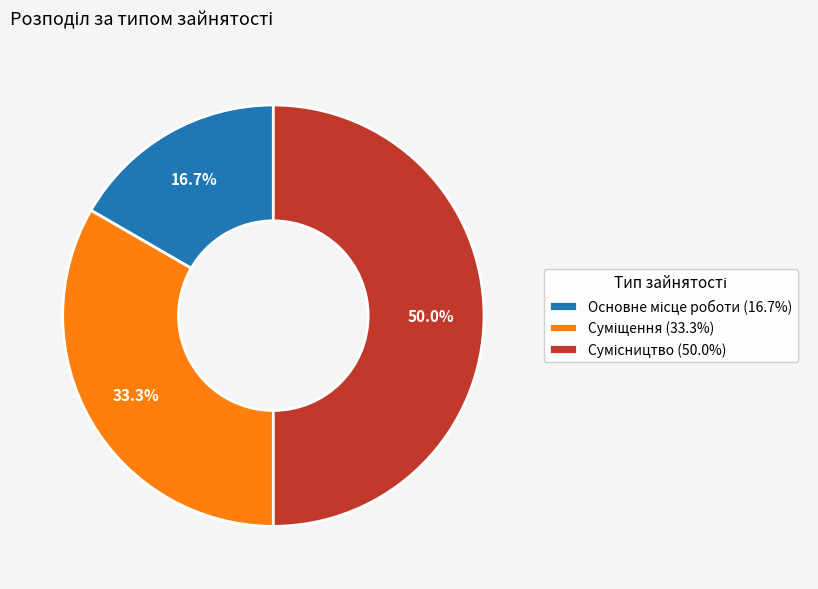

Which slice is the smallest?

Основне місце роботи